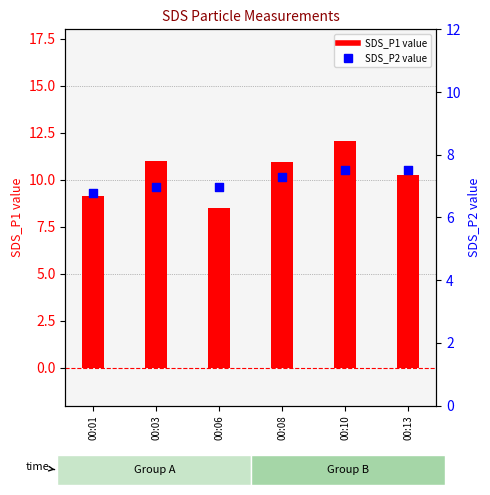

Is the value of SDS_P1 at 00:10 greater than the value of SDS_P2 at 00:06?

Yes